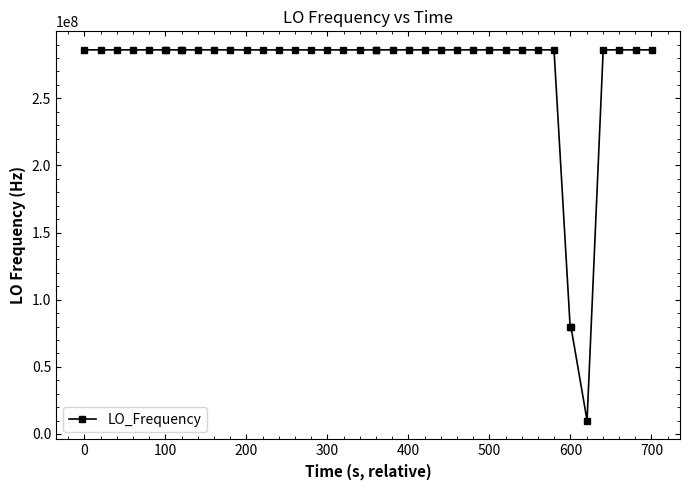

How many data points does each series have?

40